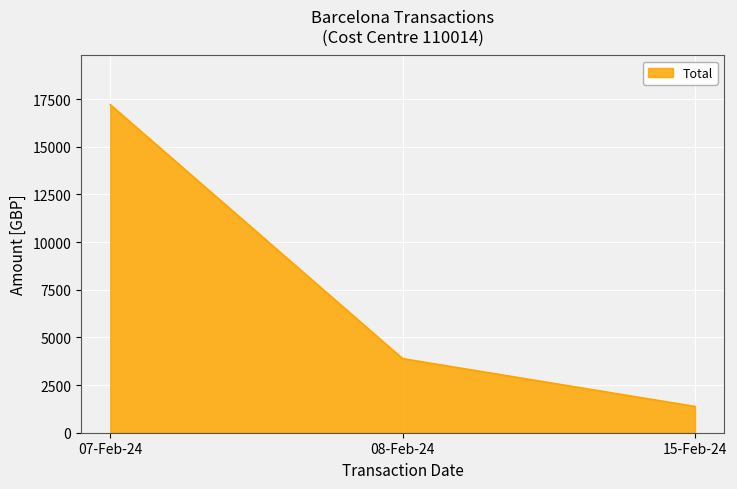

The chart shows a value of 3884.9 at 08-Feb-24. True or false?

True